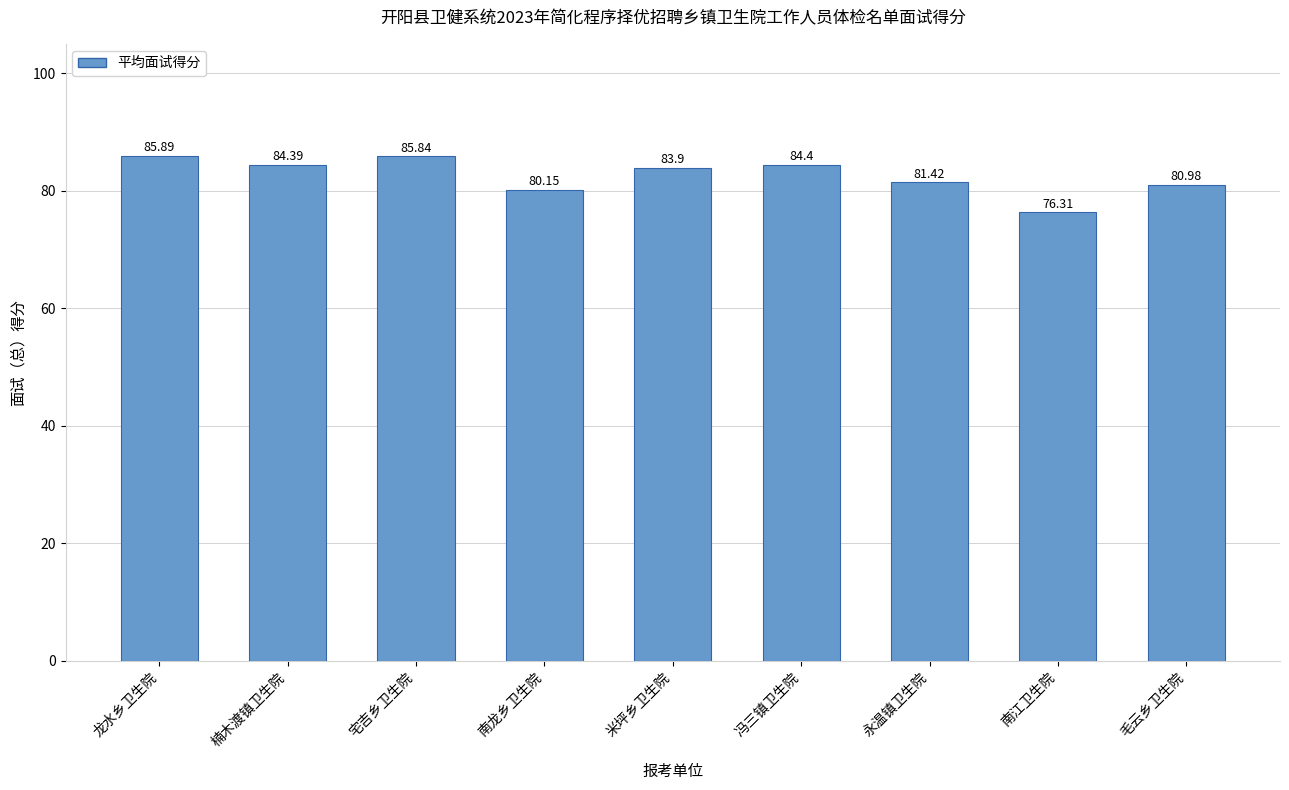

What is the value of the 2nd bar from the left?

84.4